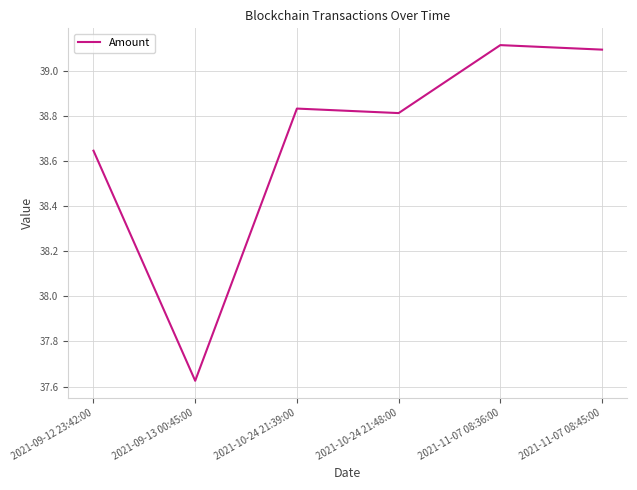

What is the difference between the maximum and second lowest values?

0.5